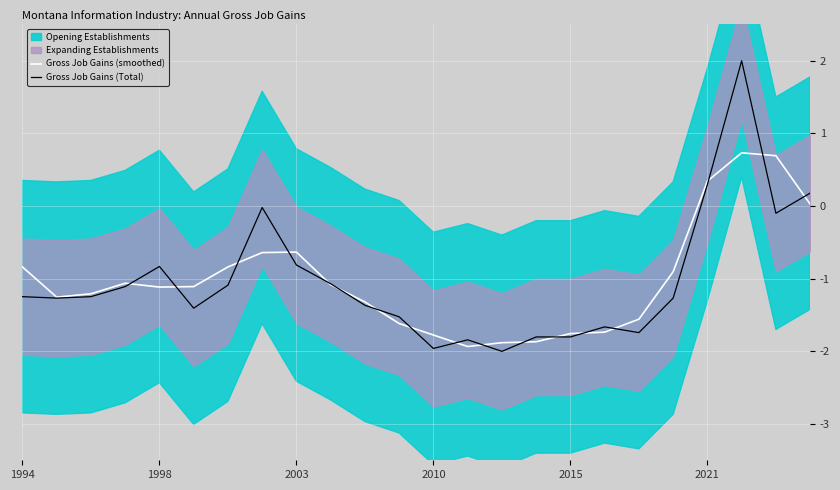

What is the value of the Gross Job Gains (Total) point at the 16th from the left?

-1.8